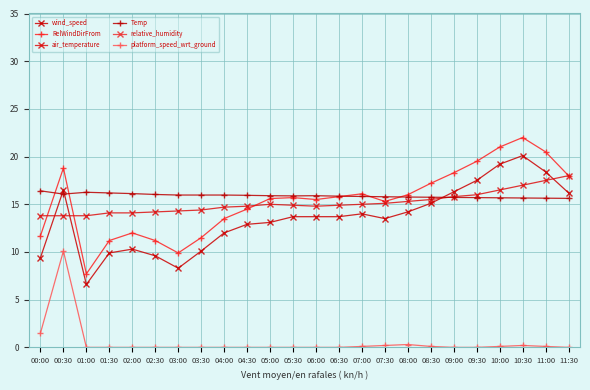

Which category has the highest value across all series?

05:30